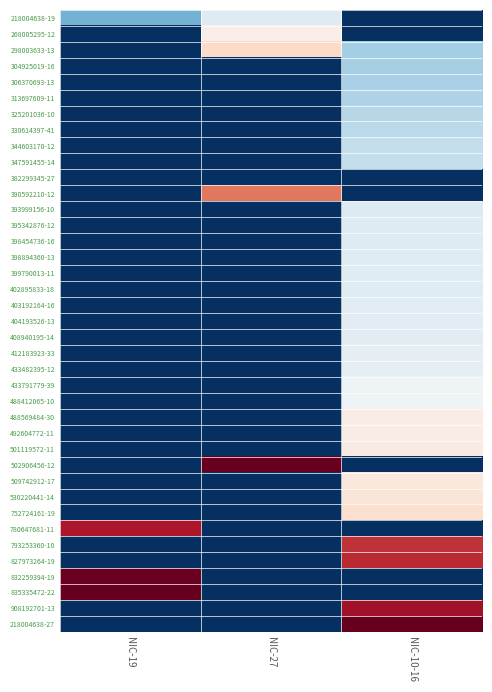

Reading left to right, extract all data points from this chart.

218004638-19: NIC-19=0.3	NIC-27=0.4	NIC-10-16=0.0
268005295-12: NIC-19=0.0	NIC-27=0.5	NIC-10-16=0.0
298003633-13: NIC-19=0.0	NIC-27=0.6	NIC-10-16=0.3
304925019-16: NIC-19=0.0	NIC-27=0.0	NIC-10-16=0.3
306370693-13: NIC-19=0.0	NIC-27=0.0	NIC-10-16=0.3
313697609-11: NIC-19=0.0	NIC-27=0.0	NIC-10-16=0.3
325201036-10: NIC-19=0.0	NIC-27=0.0	NIC-10-16=0.4
330614397-41: NIC-19=0.0	NIC-27=0.0	NIC-10-16=0.4
344603170-12: NIC-19=0.0	NIC-27=0.0	NIC-10-16=0.4
347591455-14: NIC-19=0.0	NIC-27=0.0	NIC-10-16=0.4
382299345-27: NIC-19=0.0	NIC-27=0.0	NIC-10-16=0.0
390592210-12: NIC-19=0.0	NIC-27=0.8	NIC-10-16=0.0
393999156-10: NIC-19=0.0	NIC-27=0.0	NIC-10-16=0.4
395342876-12: NIC-19=0.0	NIC-27=0.0	NIC-10-16=0.4
398454736-16: NIC-19=0.0	NIC-27=0.0	NIC-10-16=0.4
398894360-13: NIC-19=0.0	NIC-27=0.0	NIC-10-16=0.4
399790013-11: NIC-19=0.0	NIC-27=0.0	NIC-10-16=0.4
402895833-18: NIC-19=0.0	NIC-27=0.0	NIC-10-16=0.4
403192164-16: NIC-19=0.0	NIC-27=0.0	NIC-10-16=0.4
404193526-13: NIC-19=0.0	NIC-27=0.0	NIC-10-16=0.4
408940195-14: NIC-19=0.0	NIC-27=0.0	NIC-10-16=0.4
412183923-33: NIC-19=0.0	NIC-27=0.0	NIC-10-16=0.5
433482395-12: NIC-19=0.0	NIC-27=0.0	NIC-10-16=0.5
433791779-39: NIC-19=0.0	NIC-27=0.0	NIC-10-16=0.5
488412065-10: NIC-19=0.0	NIC-27=0.0	NIC-10-16=0.5
488569484-30: NIC-19=0.0	NIC-27=0.0	NIC-10-16=0.5
492604772-11: NIC-19=0.0	NIC-27=0.0	NIC-10-16=0.5
501119572-11: NIC-19=0.0	NIC-27=0.0	NIC-10-16=0.5
502906456-12: NIC-19=0.0	NIC-27=1.0	NIC-10-16=0.0
509742912-17: NIC-19=0.0	NIC-27=0.0	NIC-10-16=0.6
530220441-14: NIC-19=0.0	NIC-27=0.0	NIC-10-16=0.6
752724161-19: NIC-19=0.0	NIC-27=0.0	NIC-10-16=0.6
780647681-11: NIC-19=0.9	NIC-27=0.0	NIC-10-16=0.0
793253360-10: NIC-19=0.0	NIC-27=0.0	NIC-10-16=0.9
827973264-19: NIC-19=0.0	NIC-27=0.0	NIC-10-16=0.9
832259394-19: NIC-19=1.0	NIC-27=0.0	NIC-10-16=0.0
835335472-22: NIC-19=1.0	NIC-27=0.0	NIC-10-16=0.0
908192701-13: NIC-19=0.0	NIC-27=0.0	NIC-10-16=0.9
218004638-27: NIC-19=0.0	NIC-27=0.0	NIC-10-16=1.0